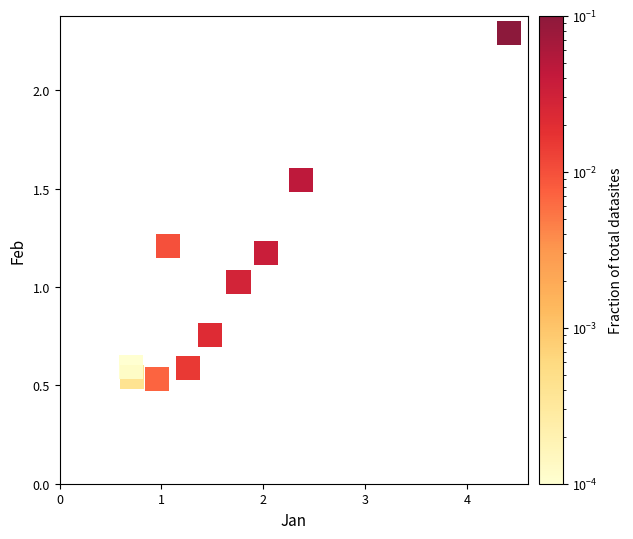

What is the average X value?

1.7